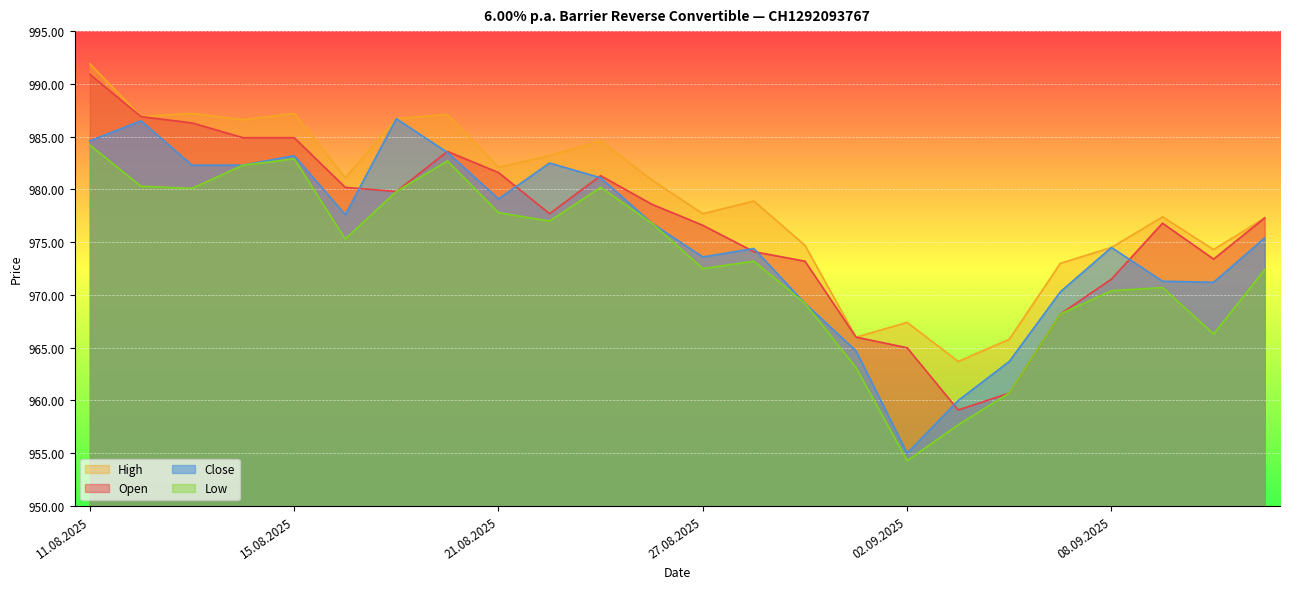

At which category does the chart reach its peak across all series?

11.08.2025